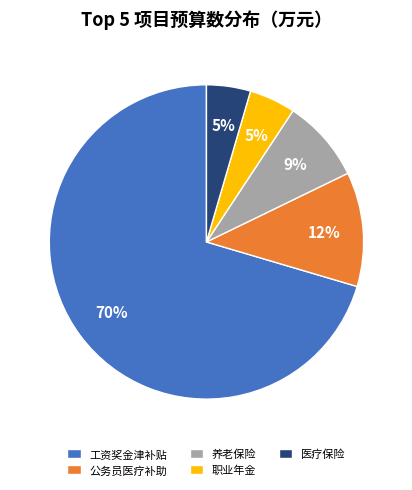

Does any single category account for the majority?

Yes